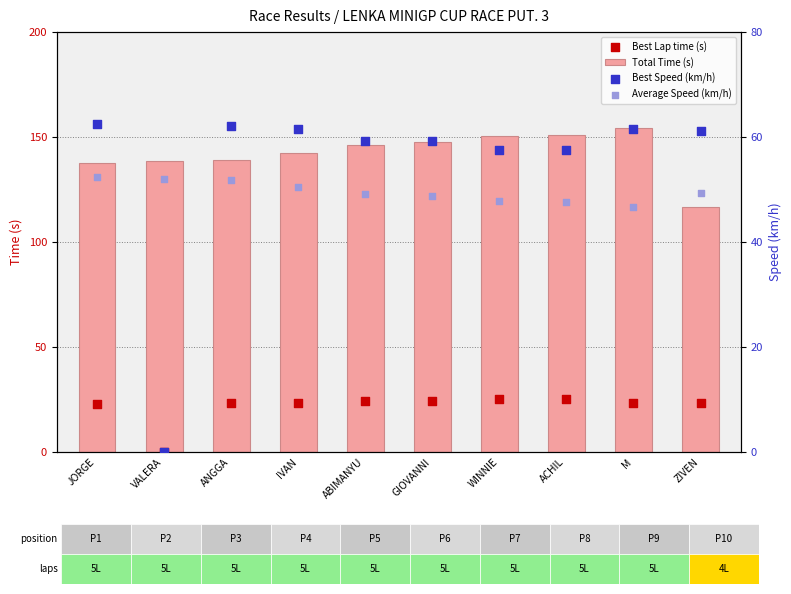

Which series contains the lowest Y value?

Best Lap time (s)